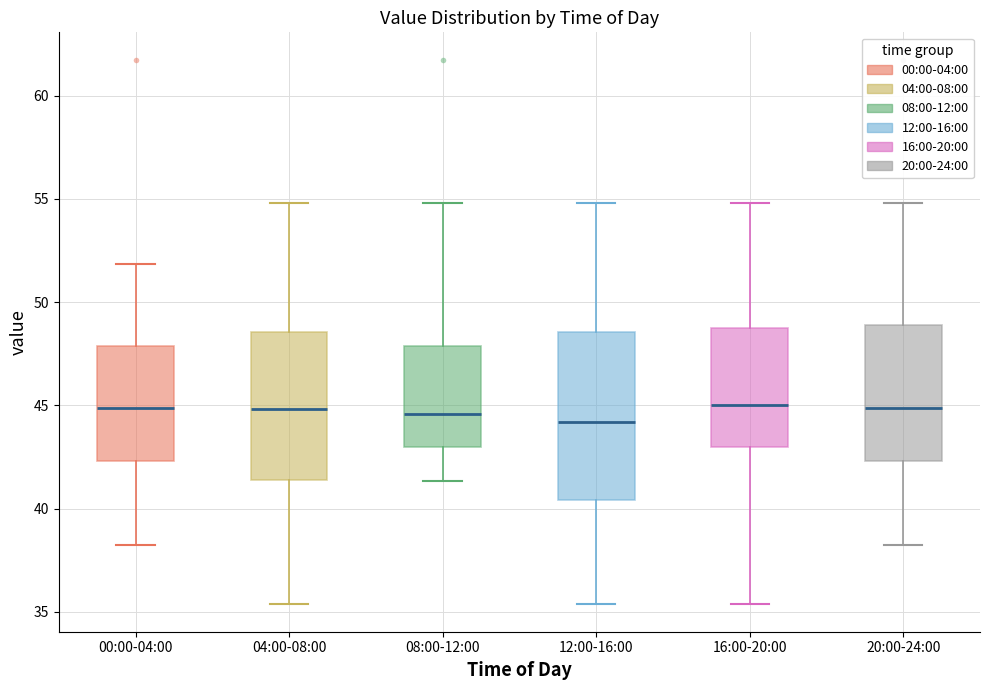

Reading left to right, transcribe this box plot: for each box, give where its median line is, the range the box spans, and where its two whiskers end, as read against the y-axis. The values are not printed on the chart, so give them approximately, as read against the axis.

00:00-04:00: median 45.0, box 42.5 to 48.0, whiskers 38.5 to 52.0
04:00-08:00: median 45.0, box 41.5 to 48.5, whiskers 35.5 to 55.0
08:00-12:00: median 44.5, box 43.0 to 48.0, whiskers 41.5 to 55.0
12:00-16:00: median 44.0, box 40.5 to 48.5, whiskers 35.5 to 55.0
16:00-20:00: median 45.0, box 43.0 to 49.0, whiskers 35.5 to 55.0
20:00-24:00: median 45.0, box 42.5 to 49.0, whiskers 38.5 to 55.0